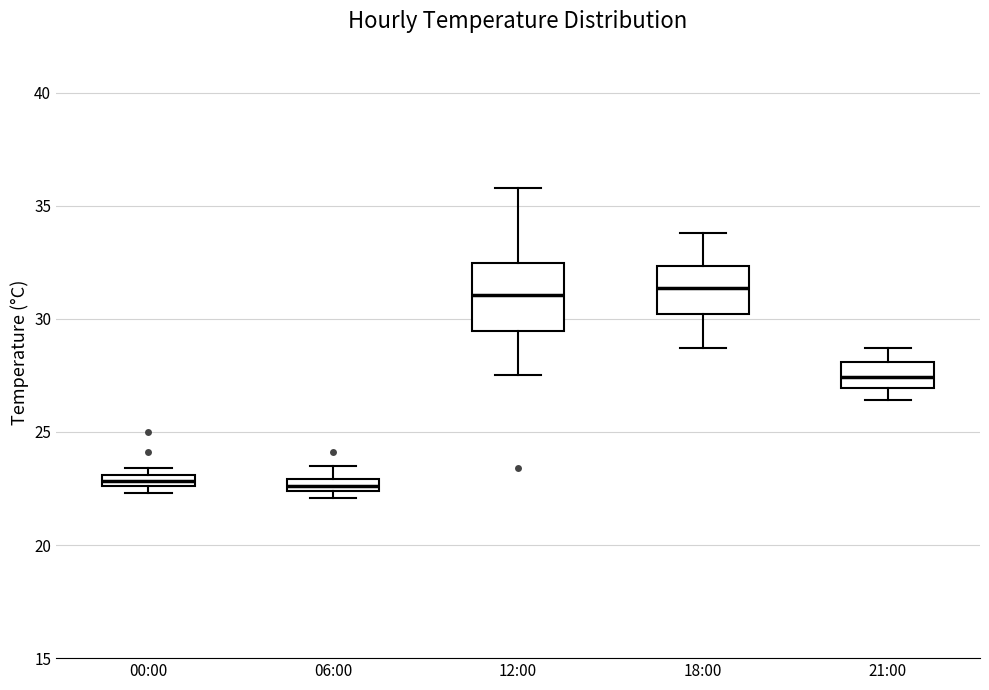

Comparing the boxes themselves (not the whiskers), which one is the tallest?

12:00